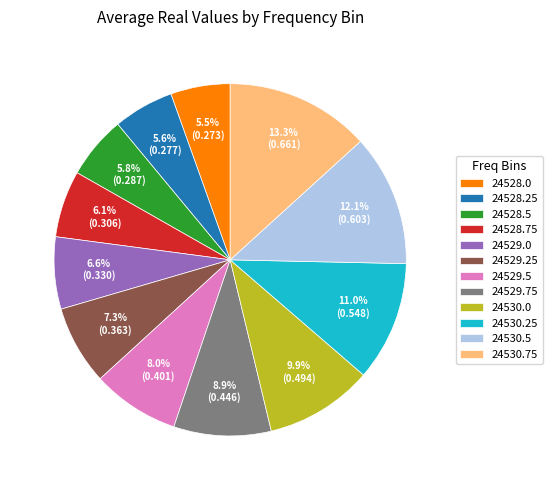

What percentage is the 24530.25 slice, to the nearest percent?

11%